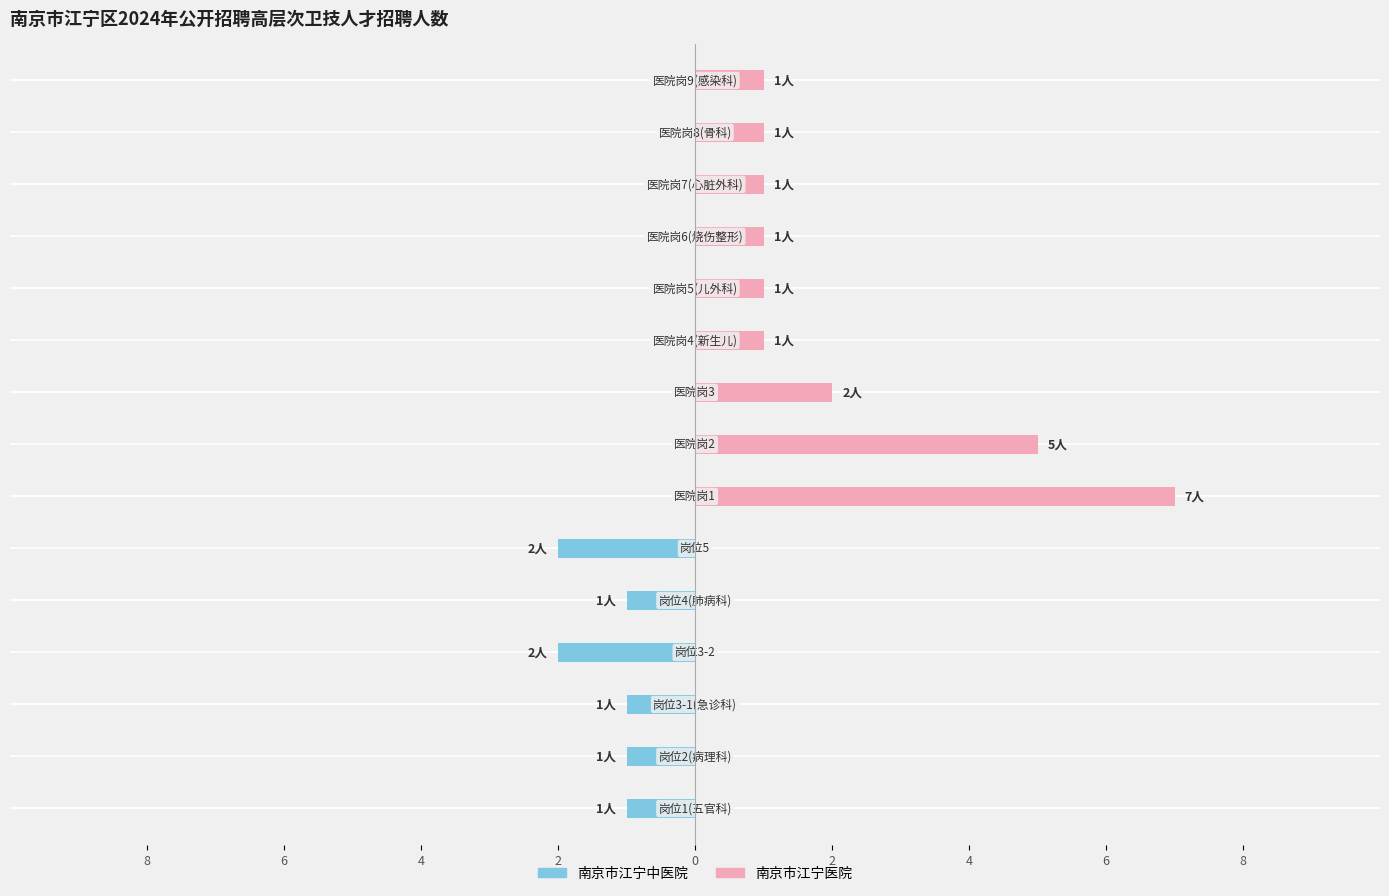

Are the bars grouped side by side (vs. stacked)?

Yes